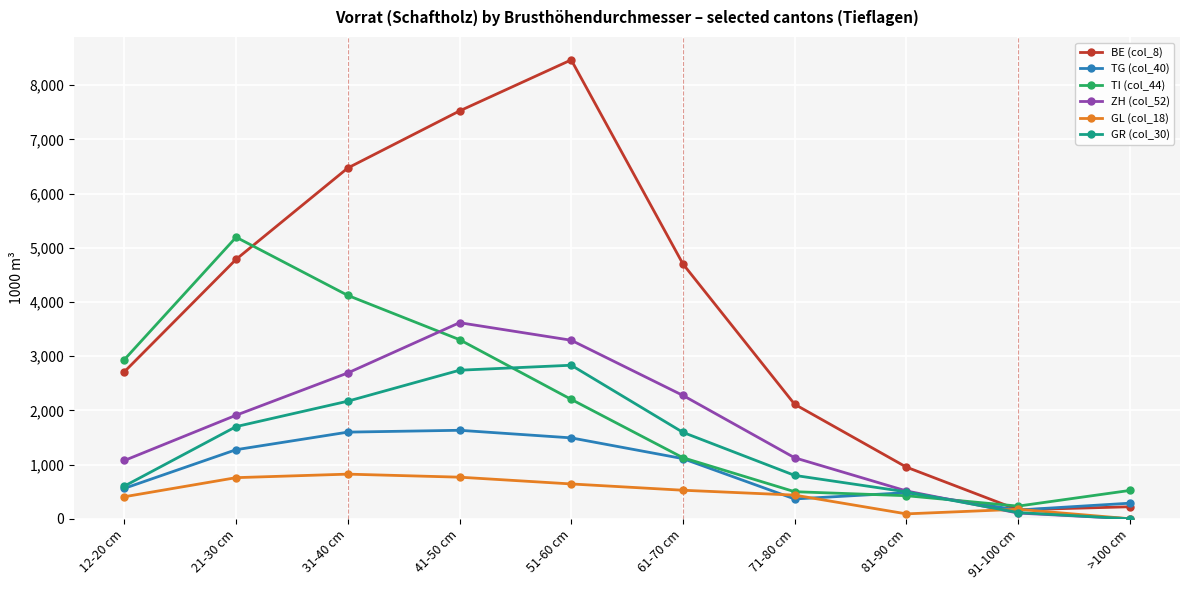

Rank the series by their maximum value, from highest to lowest.

BE (col_8), TI (col_44), ZH (col_52), GR (col_30), TG (col_40), GL (col_18)